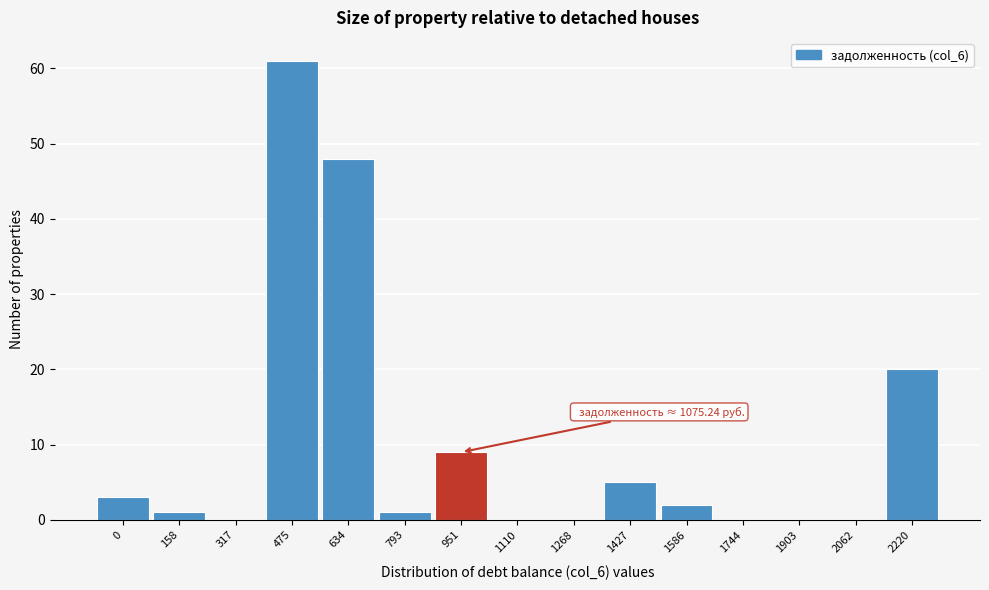

Reading left to right, transcribe all the data shown in this chart.

0=3	158=1	317=0	475=61	634=48	793=1	951=9	1110=0	1268=0	1427=5	1586=2	1744=0	1903=0	2062=0	2220=20